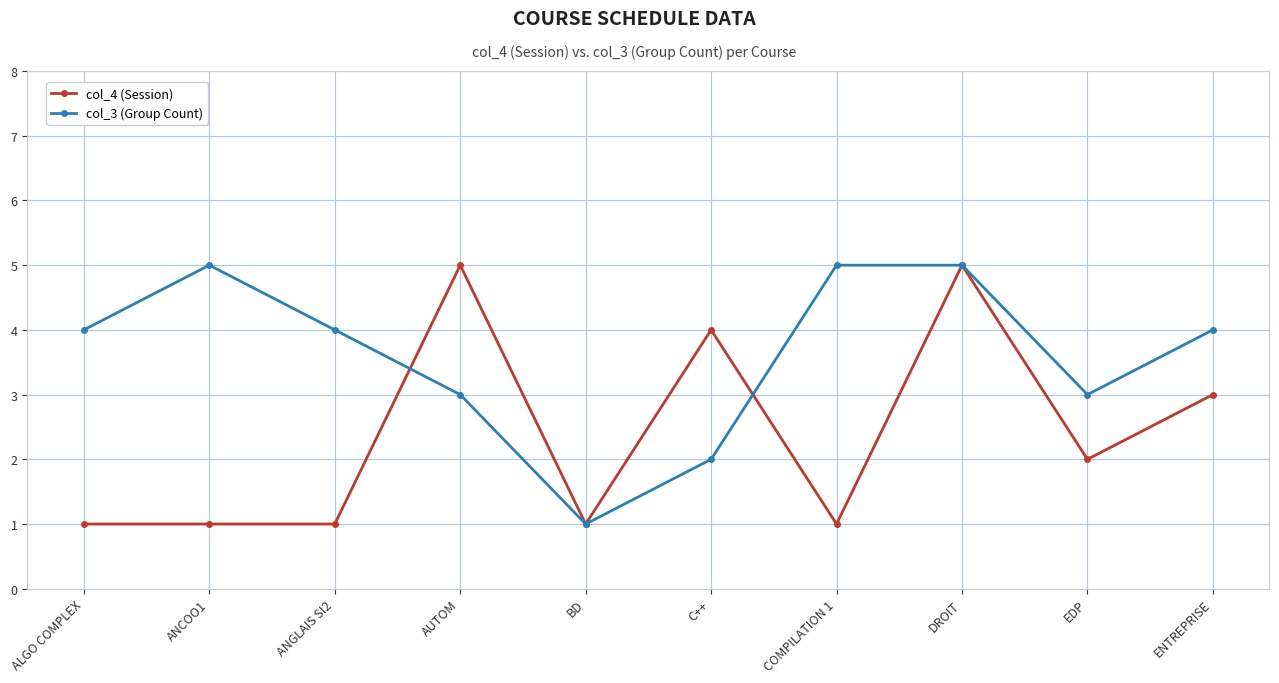

The col_4 (Session) series shows 3 at ENTREPRISE. True or false?

True